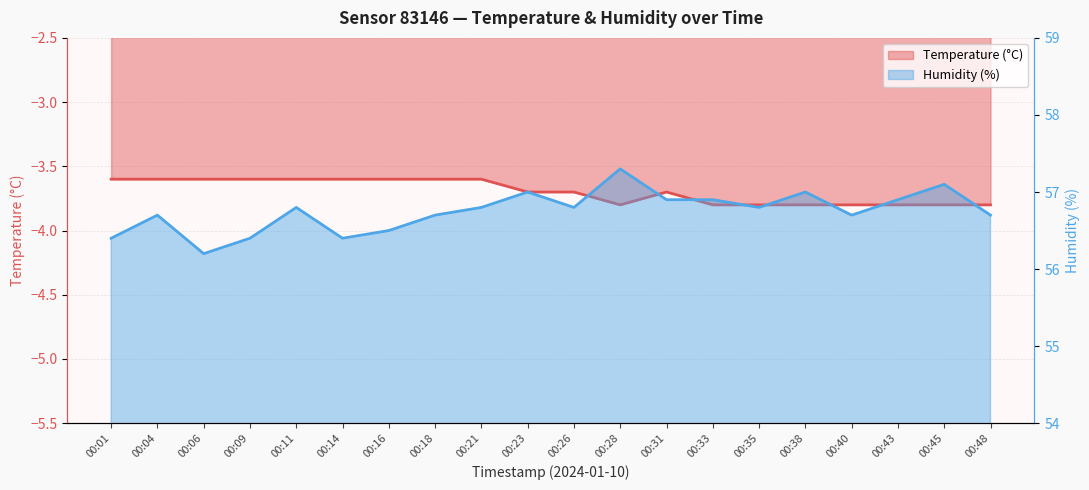

Reading right to left, transcribe all the data shown in this chart.

Temperature (°C): -3.8	-3.8	-3.8	-3.8	-3.8	-3.8	-3.8	-3.7	-3.8	-3.7	-3.7	-3.6	-3.6	-3.6	-3.6	-3.6	-3.6	-3.6	-3.6	-3.6
Humidity (%): 56.7	57.1	56.9	56.7	57.0	56.8	56.9	56.9	57.3	56.8	57.0	56.8	56.7	56.5	56.4	56.8	56.4	56.2	56.7	56.4